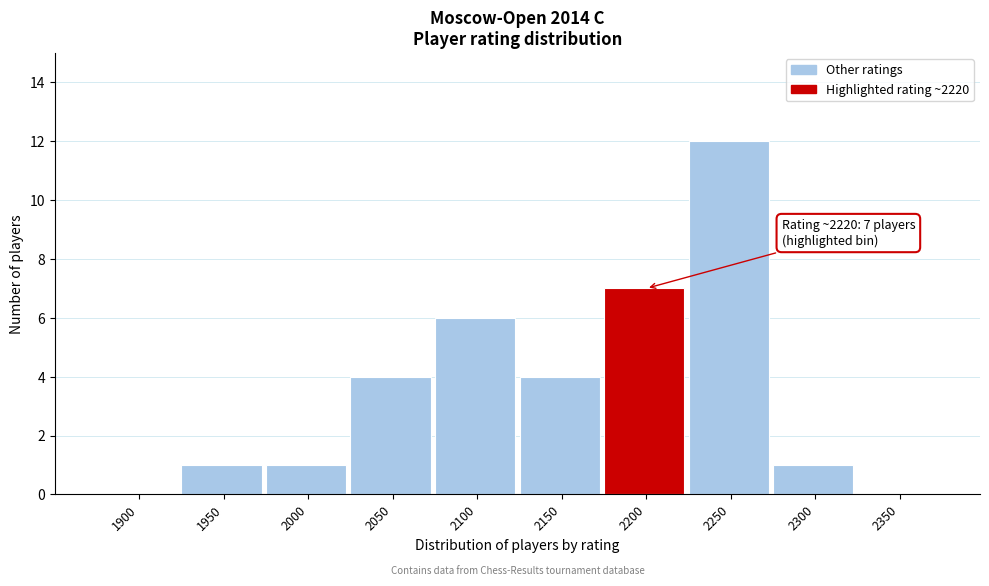

Reading left to right, extract all data points from this chart.

1900=0	1950=1	2000=1	2050=4	2100=6	2150=4	2200=7	2250=12	2300=1	2350=0